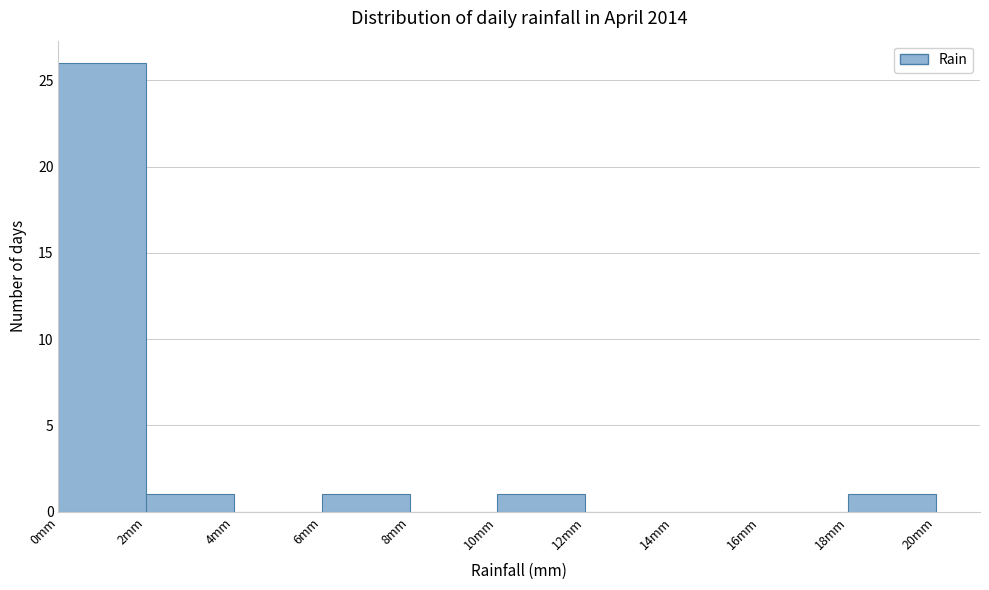

Reading left to right, transcribe this chart: for each bar, give the range it covers on the x-axis and its height. The values are not printed on the chart, so give them approximately, as read against the axis.

0 to 2: 26
2 to 4: 1
4 to 6: 0
6 to 8: 1
8 to 10: 0
10 to 12: 1
12 to 14: 0
14 to 16: 0
16 to 18: 0
18 to 20: 1